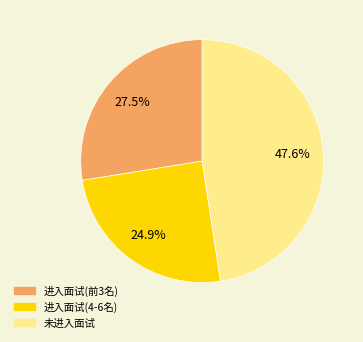

Does any single category account for the majority?

No